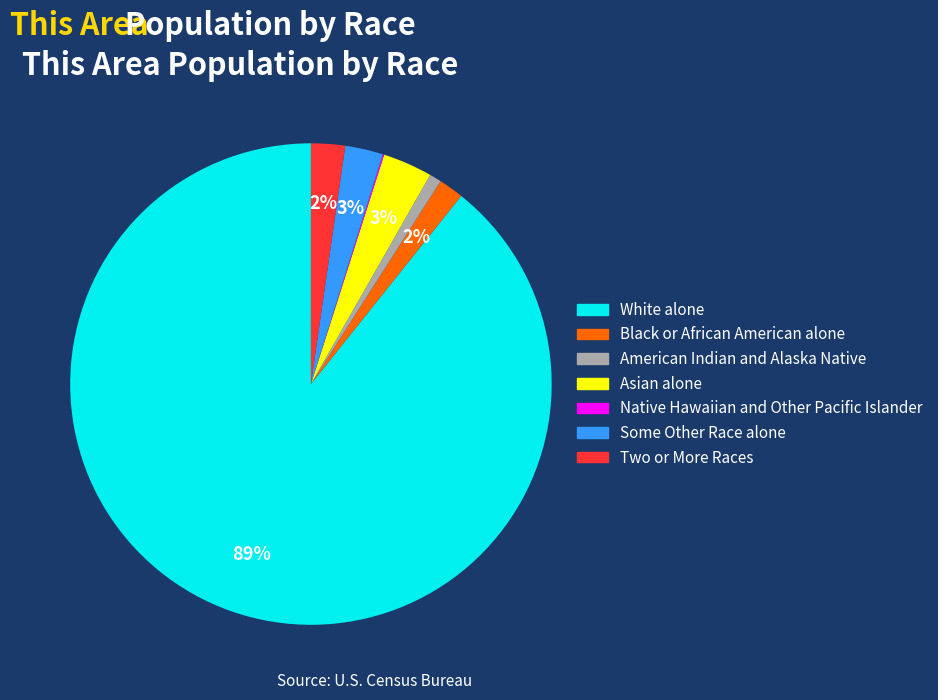

Is it true that Some Other Race alone is 16% of the pie?

False